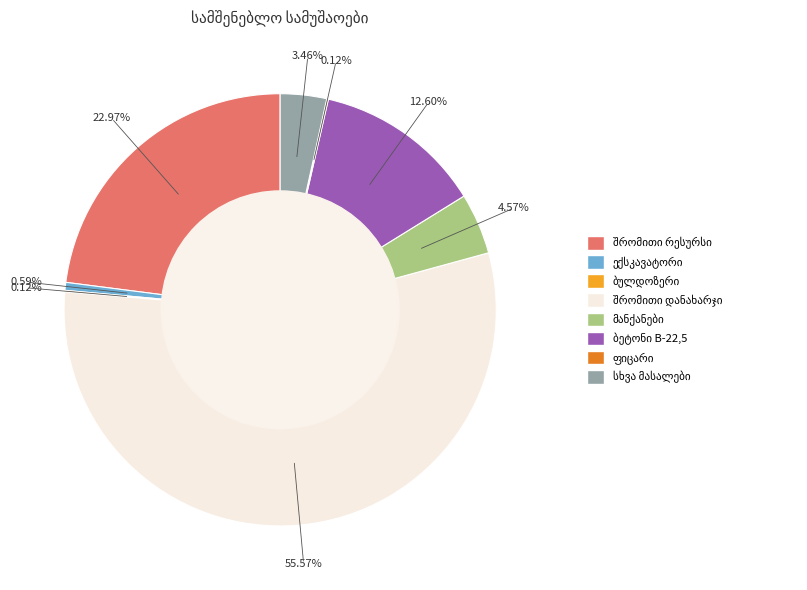

Is there a majority slice in this chart?

Yes